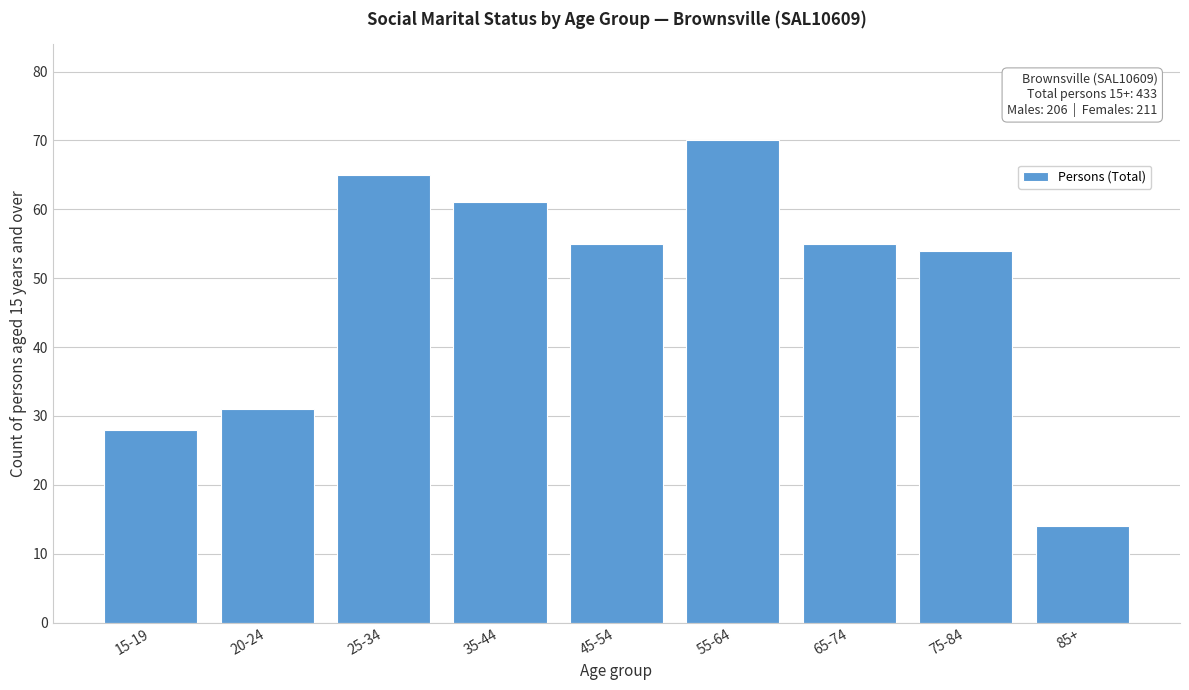

Reading left to right, transcribe all the data shown in this chart.

15-19=28	20-24=31	25-34=65	35-44=61	45-54=55	55-64=70	65-74=55	75-84=54	85+=14